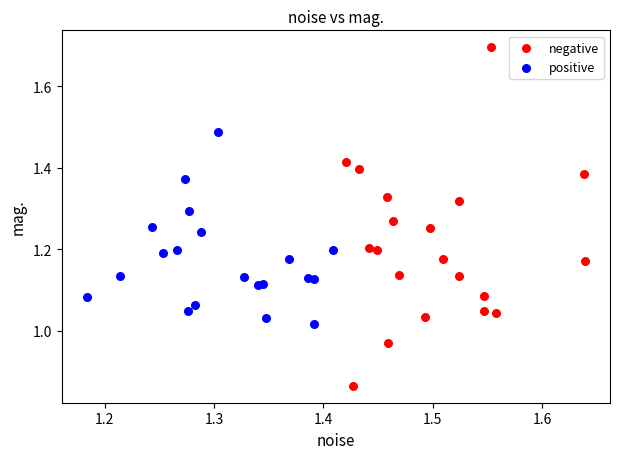

What are all the series names shown in the legend?

negative, positive